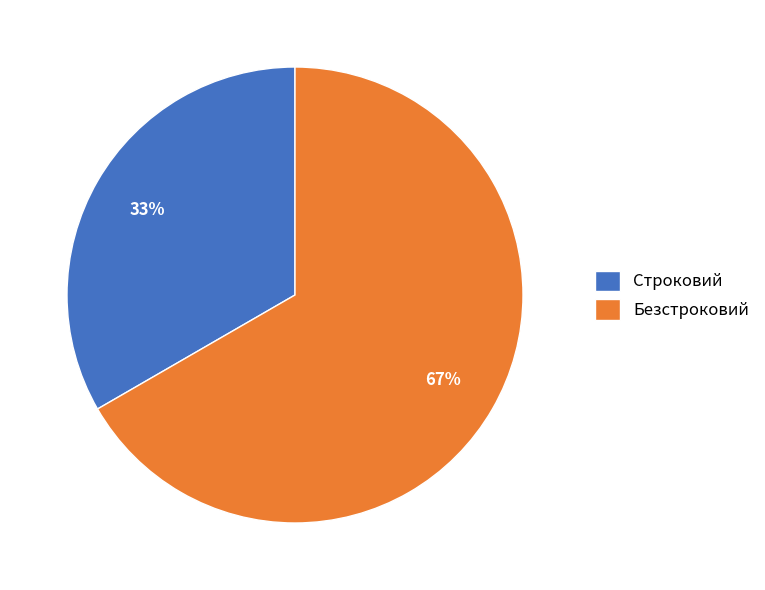

To the nearest percent, what is the combined percentage of Строковий and Безстроковий?

100%